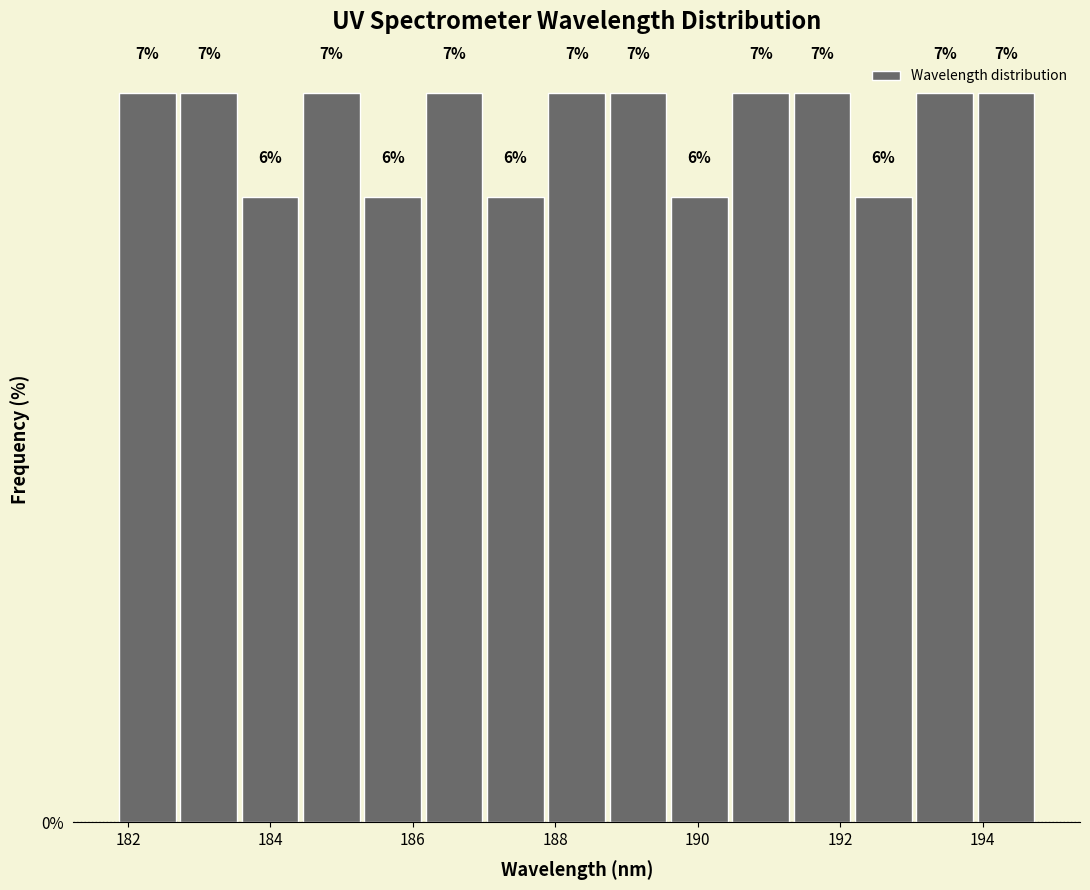

Reading left to right, transcribe this chart: for each bar, give the range it covers on the x-axis and its height. The bar edges are not printed on the chart, so give them approximately, as read against the axis.

181.8 to 182.8: 7
182.8 to 183.6: 7
183.6 to 184.4: 6
184.4 to 185.2: 7
185.2 to 186.2: 6
186.2 to 187.0: 7
187.0 to 187.8: 6
187.8 to 188.8: 7
188.8 to 189.6: 7
189.6 to 190.4: 6
190.4 to 191.4: 7
191.4 to 192.2: 7
192.2 to 193.0: 6
193.0 to 193.8: 7
193.8 to 194.8: 7